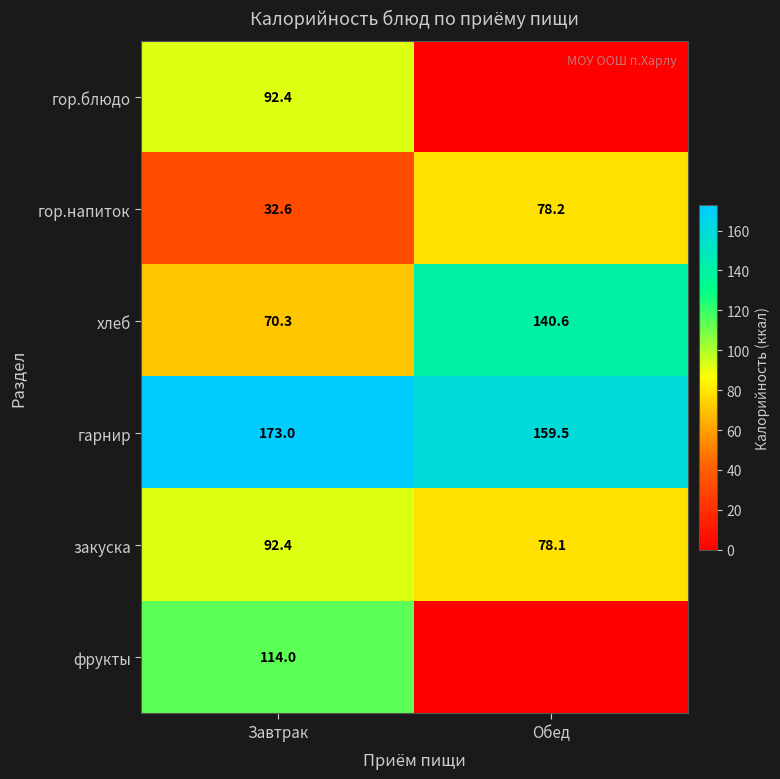

What is the difference between the highest and lowest values at Завтрак?

140.4